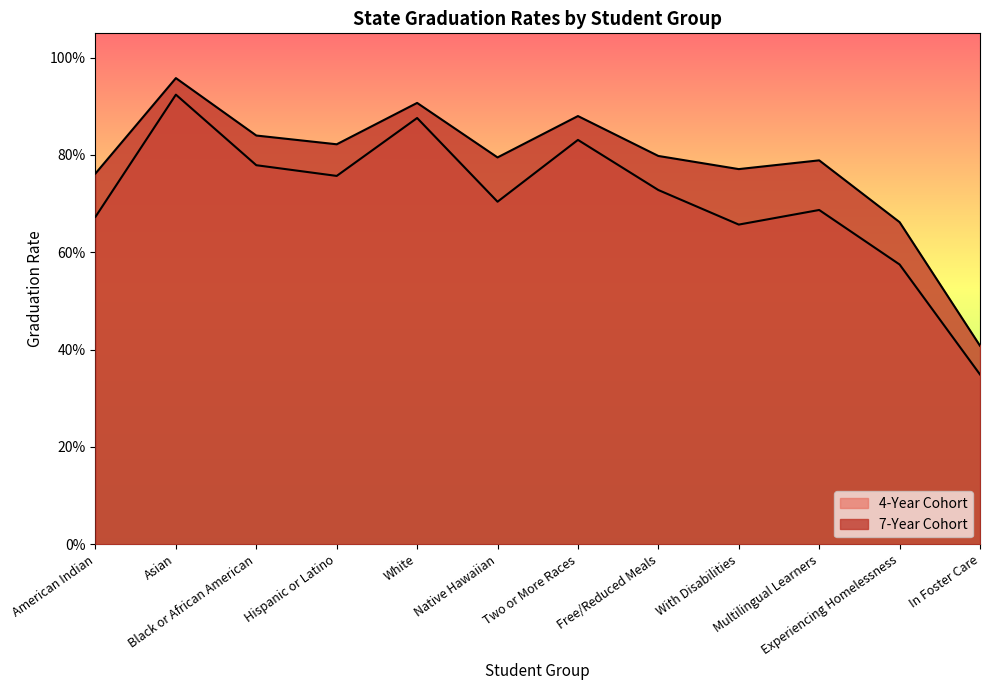

What is the total value across all series at Free/Reduced Meals?

1.5